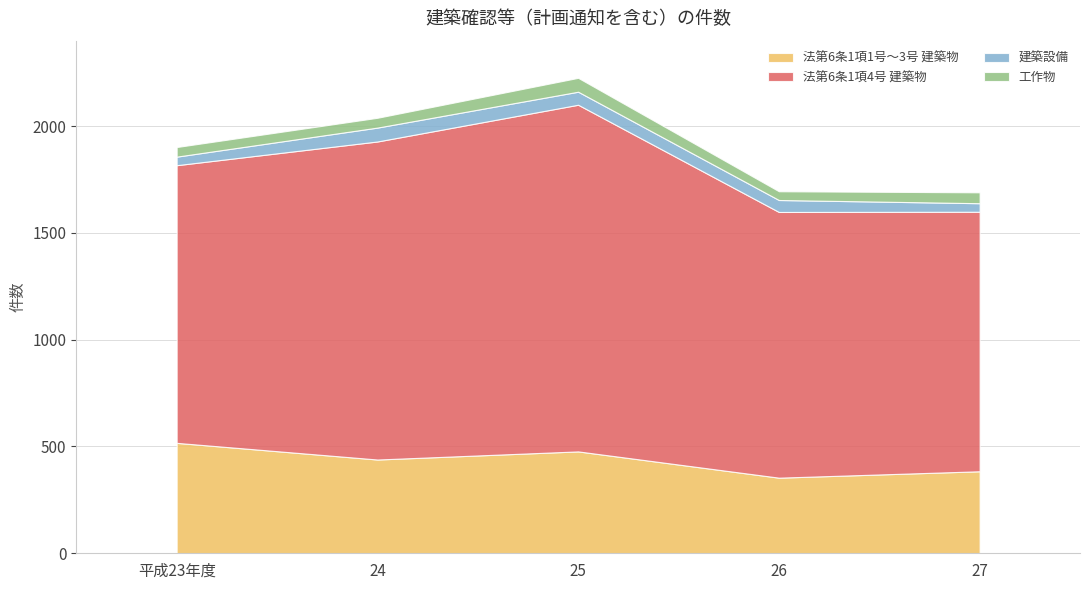

Reading right to left, list all the values displayed in this chart.

法第6条1項1号～3号 建築物: 27=384	26=354	25=477	24=439	平成23年度=517
法第6条1項4号 建築物: 27=1215	26=1244	25=1623	24=1489	平成23年度=1300
建築設備: 27=40	26=56	25=61	24=65	平成23年度=40
工作物: 27=51	26=41	25=65	24=46	平成23年度=45